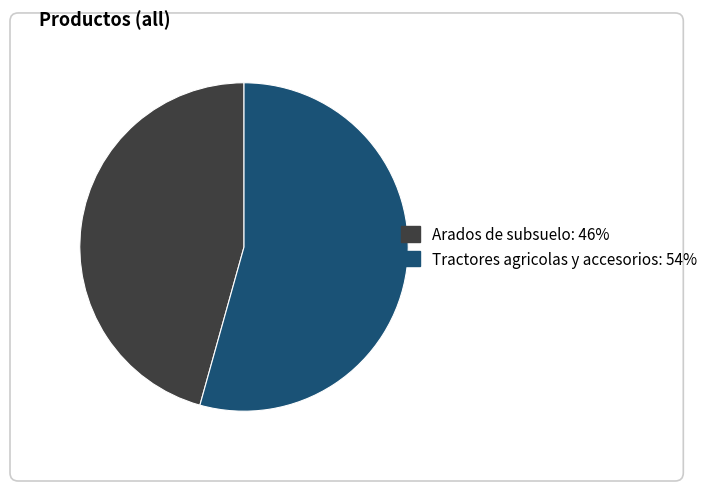

Approximately how many times larger is the value at Arados de subsuelo compared to Tractores agricolas y accesorios?

0.8